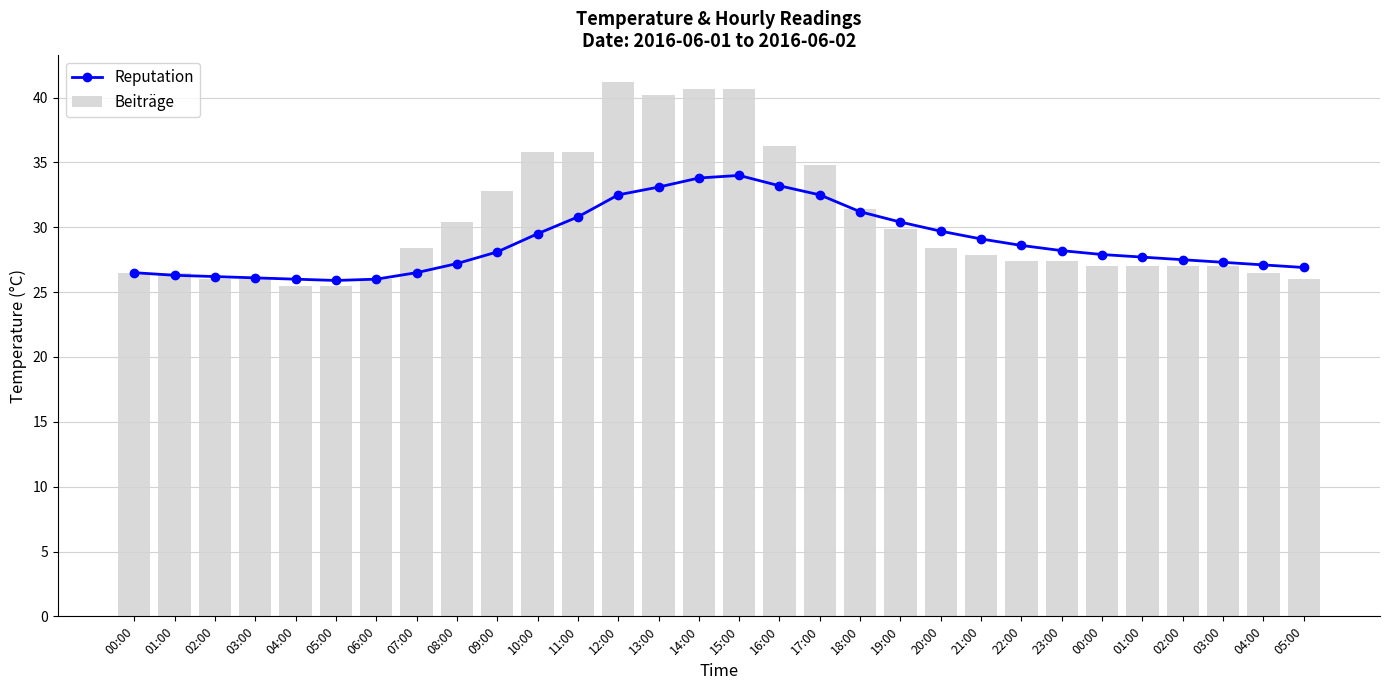

Which series changed the most between 18:00 and 05:00?

Beiträge